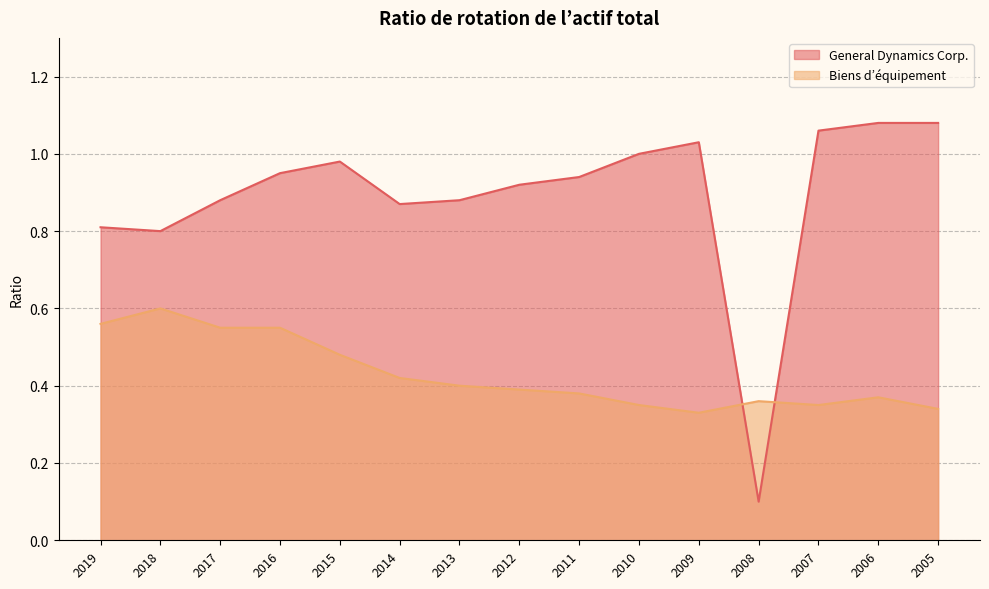

How many lines are shown in the chart?

2